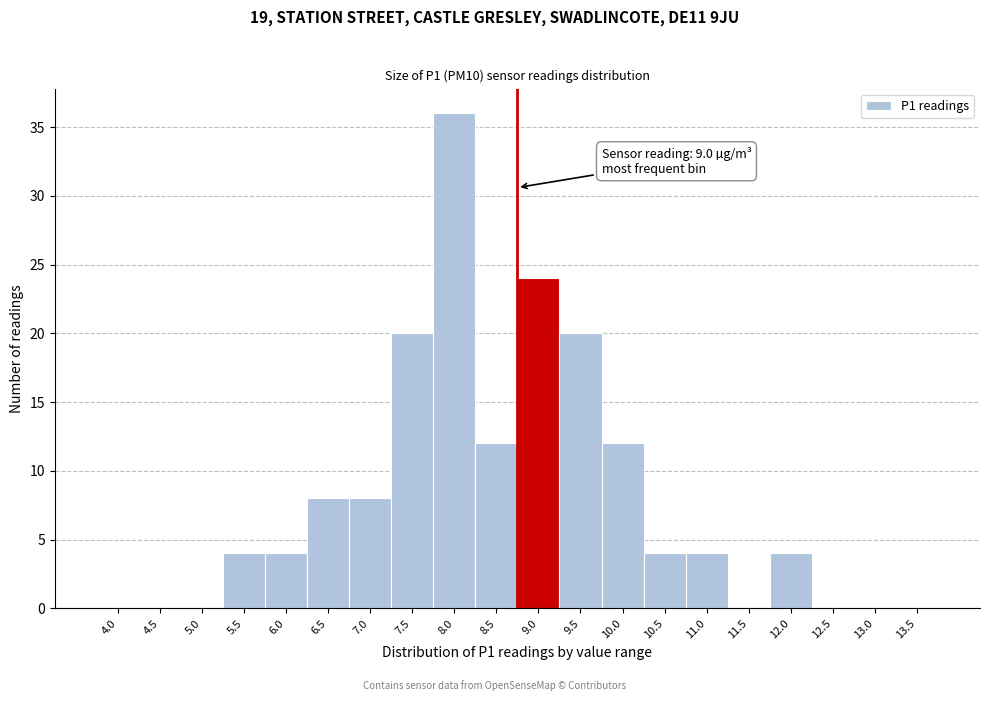

Reading right to left, extract all data points from this chart.

13.5=0	13.0=0	12.5=0	12.0=4	11.5=0	11.0=4	10.5=4	10.0=12	9.5=20	9.0=24	8.5=12	8.0=36	7.5=20	7.0=8	6.5=8	6.0=4	5.5=4	5.0=0	4.5=0	4.0=0